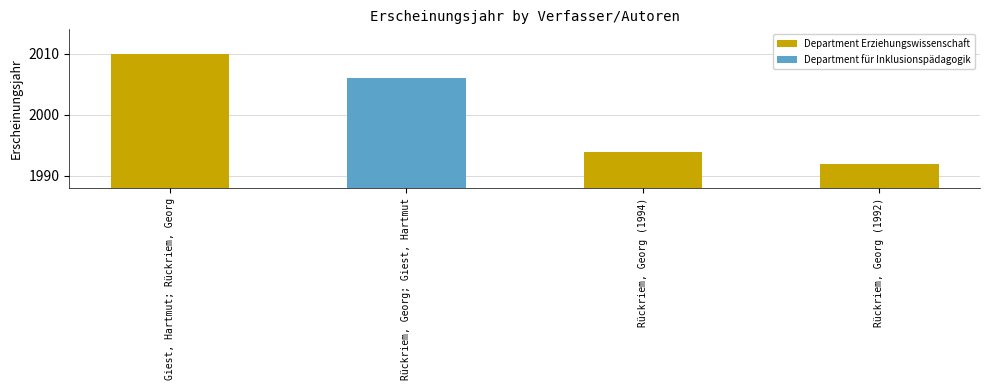

What is the minimum value shown in the chart?

1992